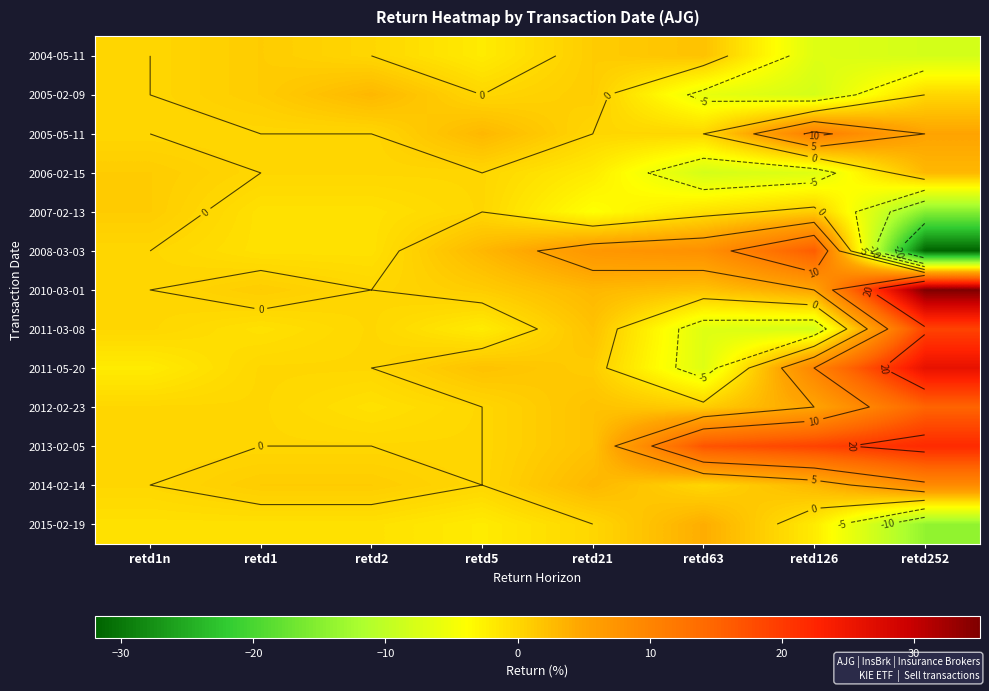

What is the total value across all series at retd5?

3